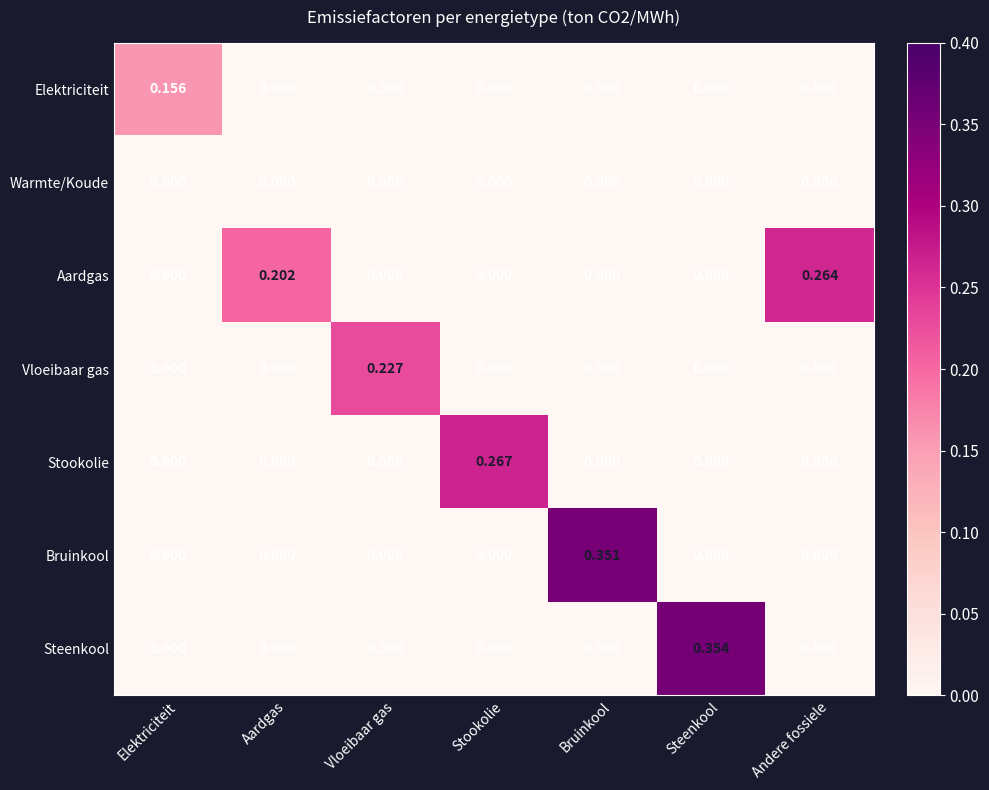

Which series has the widest spread of values?

Steenkool